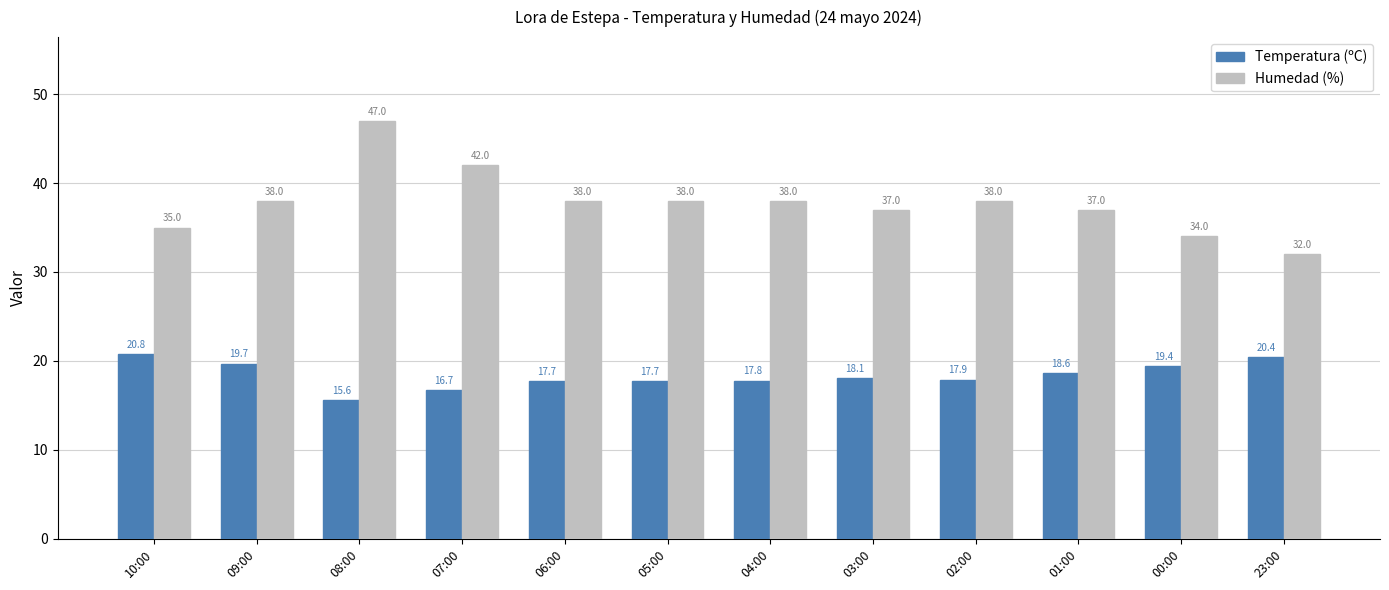

What are all the series names shown in the legend?

Temperatura (ºC), Humedad (%)